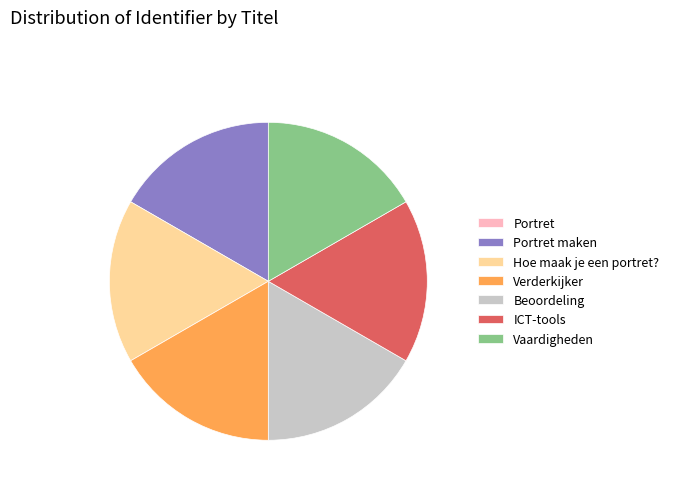

Is there any slice that represents more than half of the pie?

No